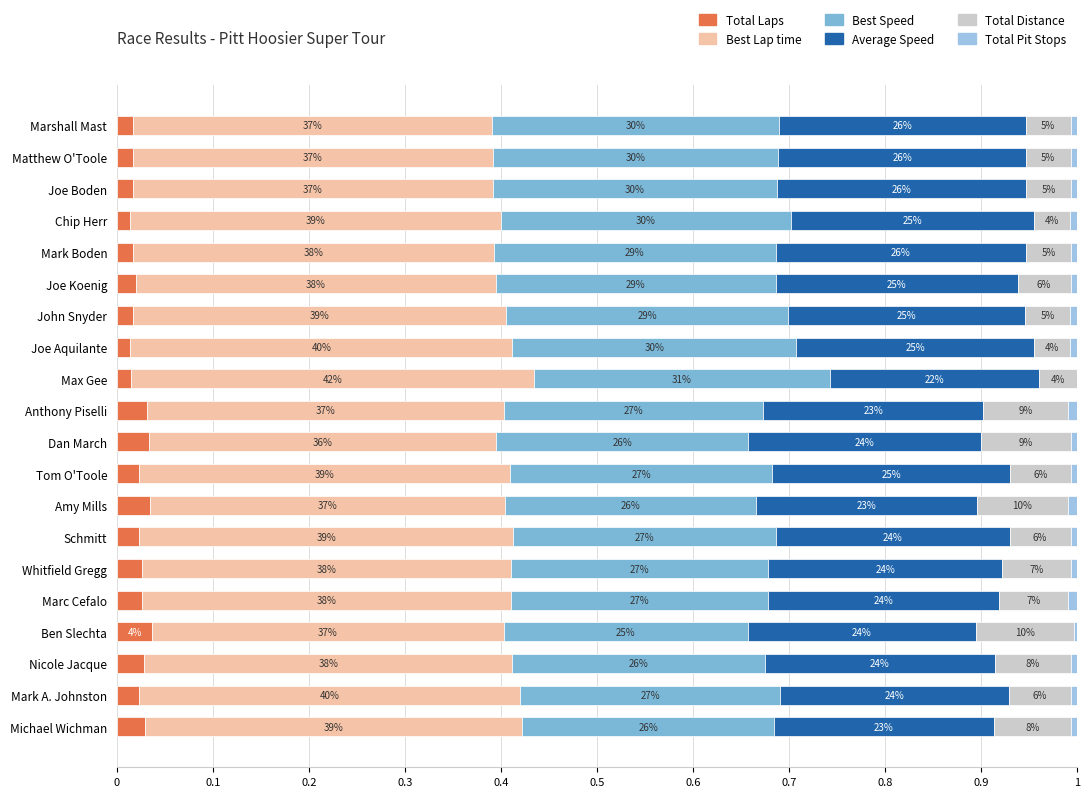

What position from the left is Matthew O'Toole?

2